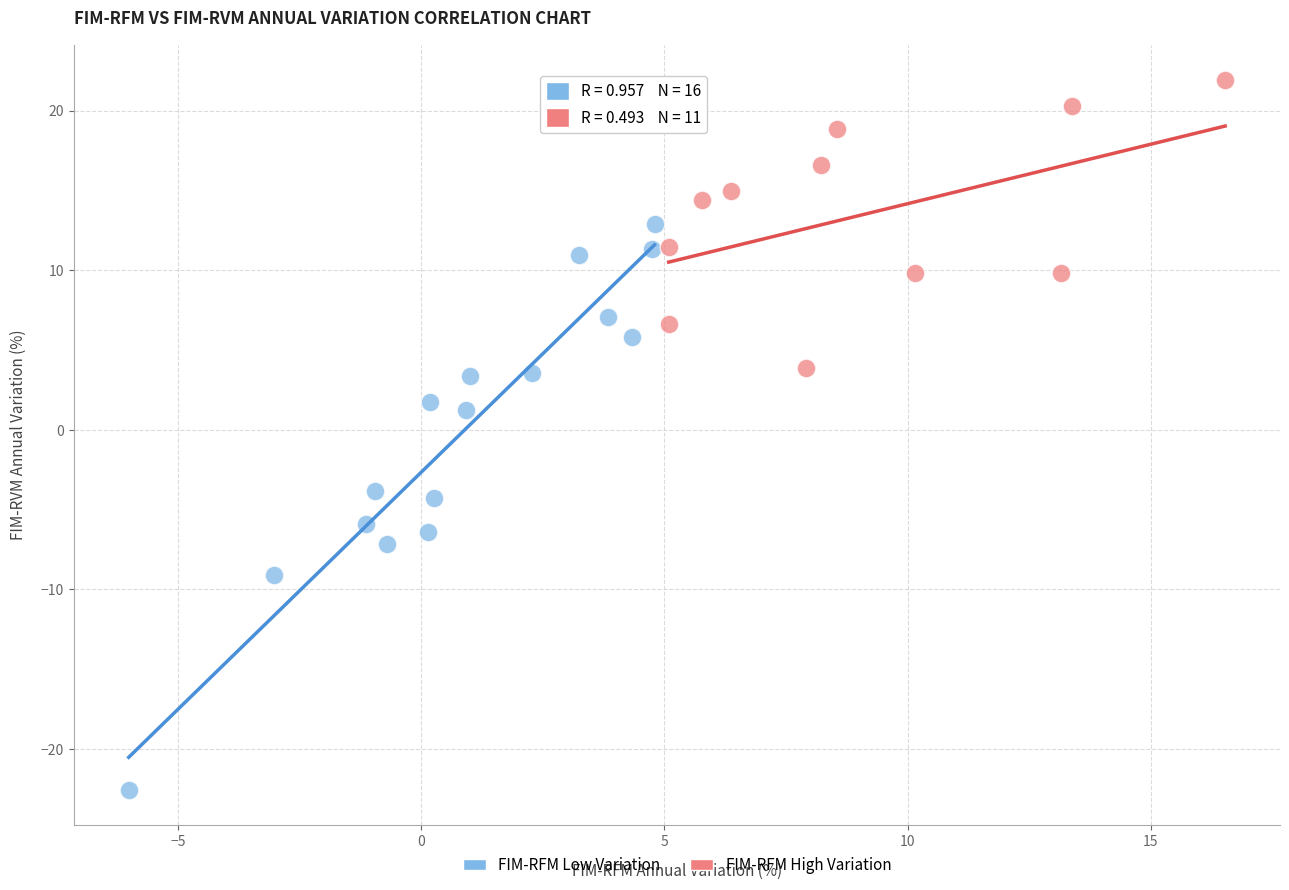

Which series has the widest spread of Y values?

FIM-RFM Low Variation